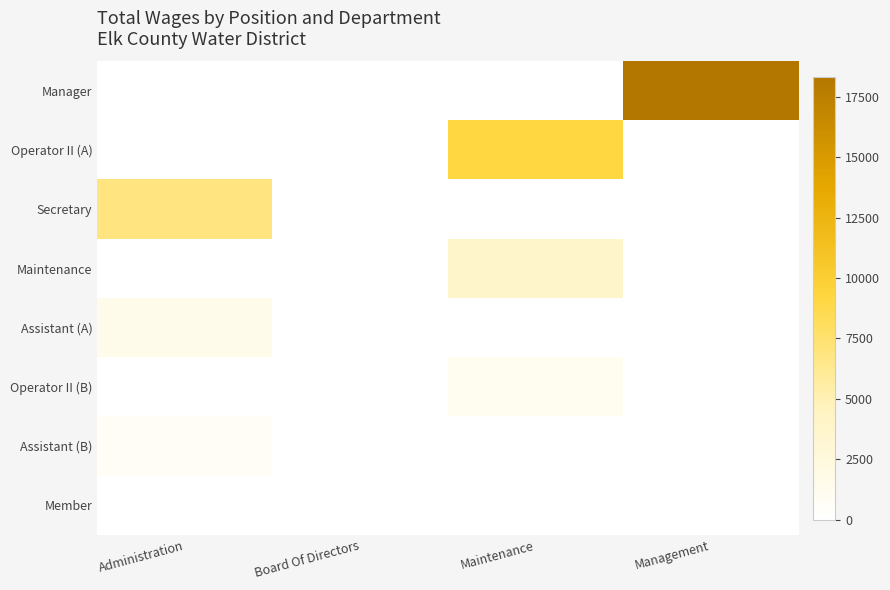

What is the total value across all series at Management?

18337